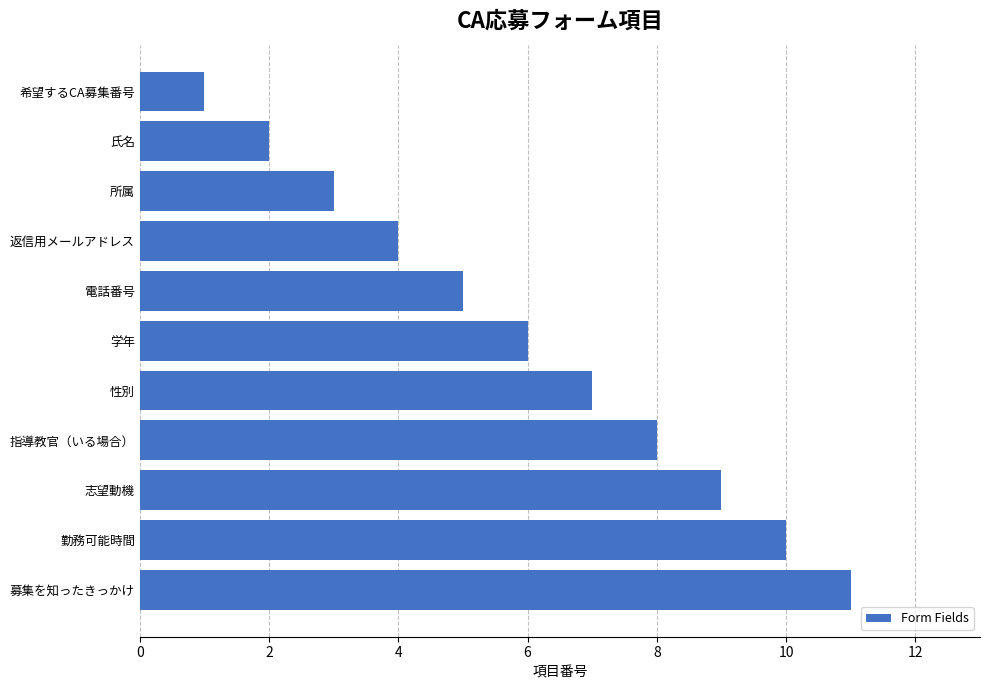

What is the change in value from 学年 to 勤務可能時間?

+4